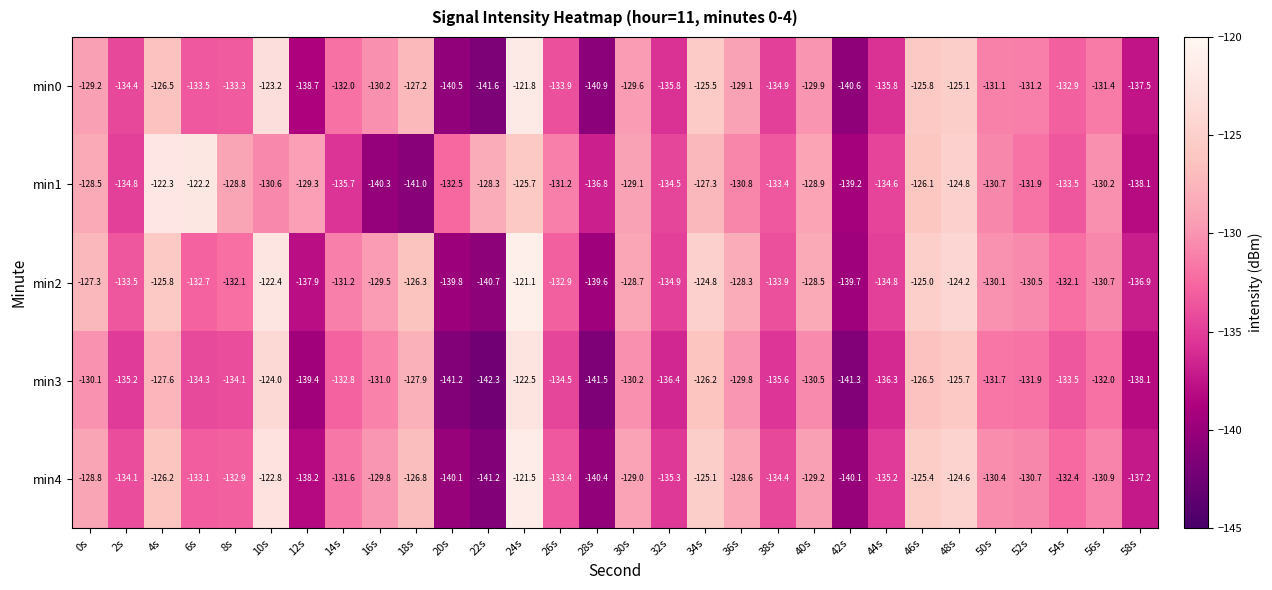

Which series changed the most between 8s and 54s?

min1